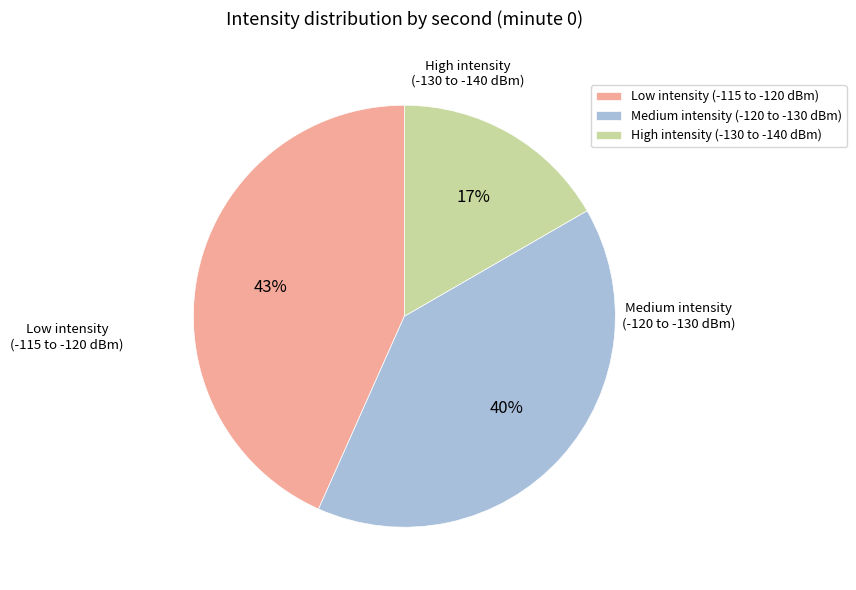

Is there a majority slice in this chart?

No